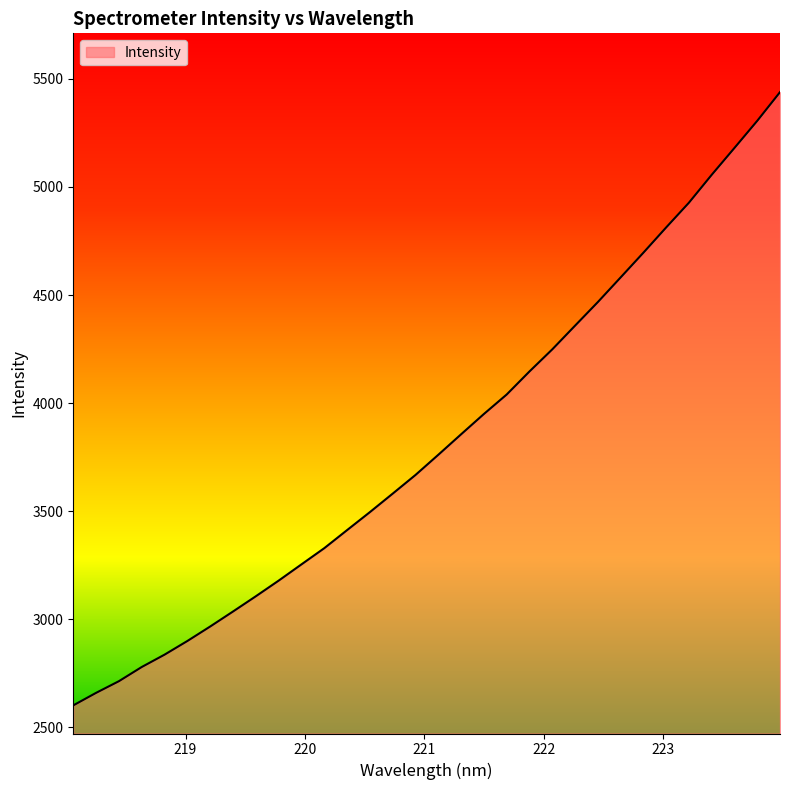

What is the greatest value displayed?

5438.3